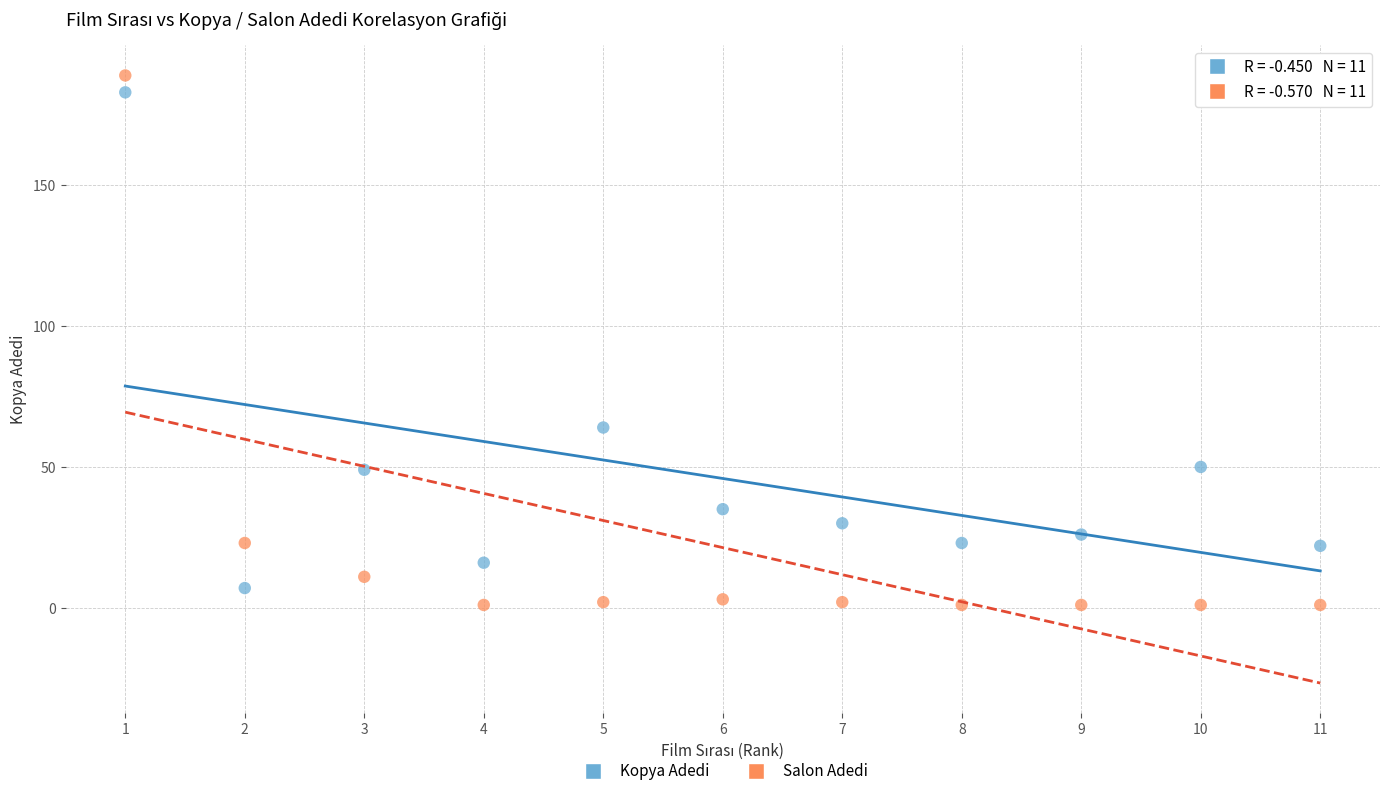

Across all data points, what is the range of X values (max minus min)?

10